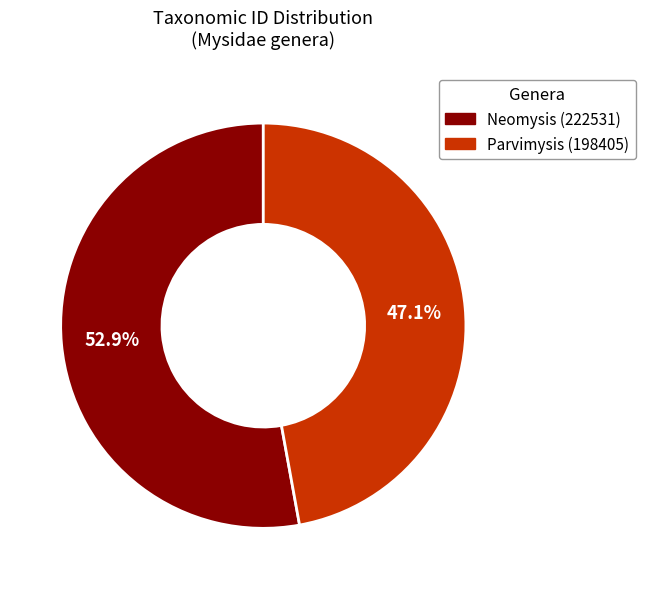

Is it true that Neomysis (222531) is 64% of the pie?

False